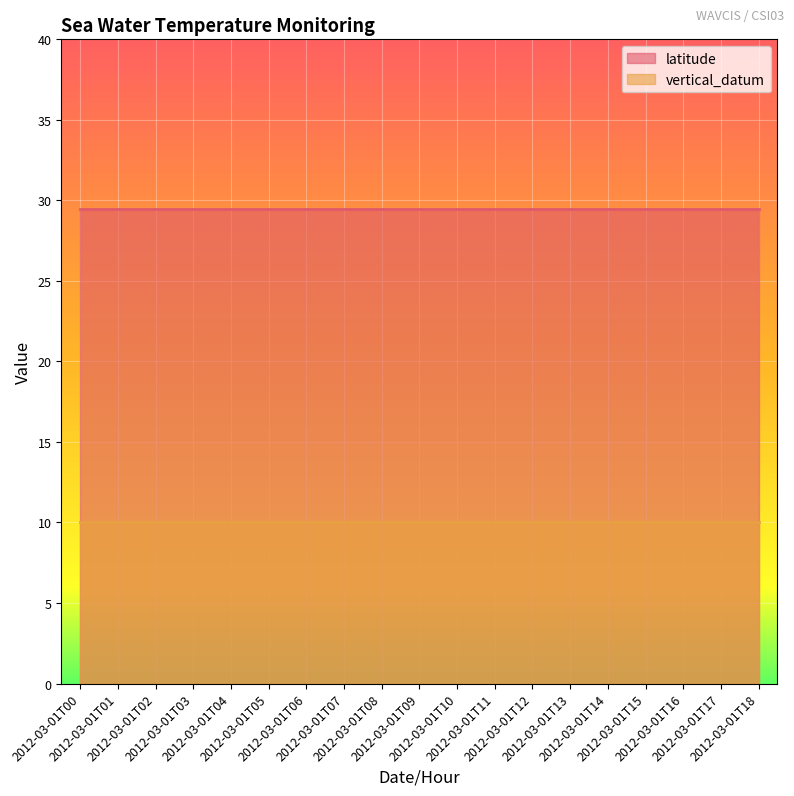

True or false: vertical_datum has a value of 10.0 at 2012-03-01T06.

True